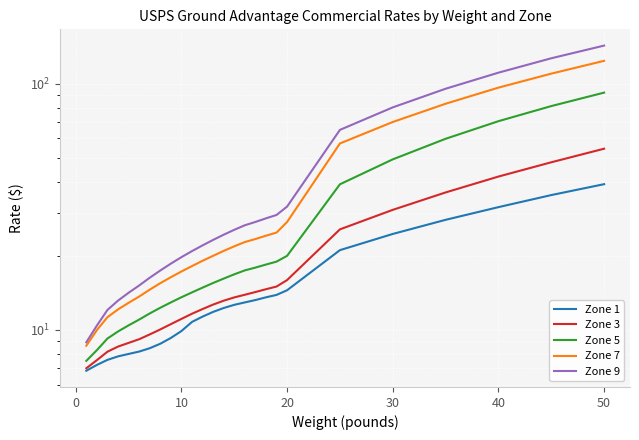

What is the value of the Zone 5 point at the 18th from the left?

18.4